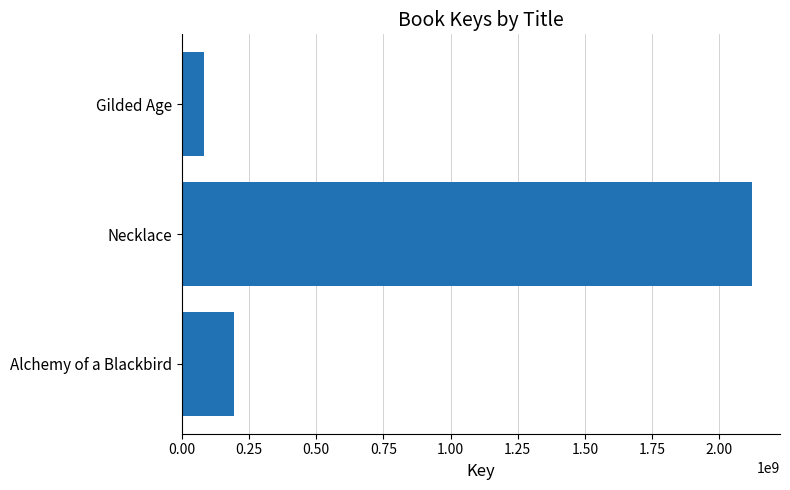

Which label corresponds to the smallest value in the chart?

Gilded Age